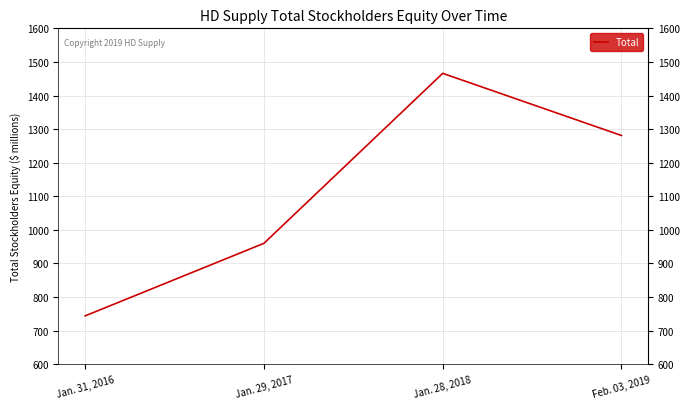

At which label is the value closest to 1105?

Jan. 29, 2017